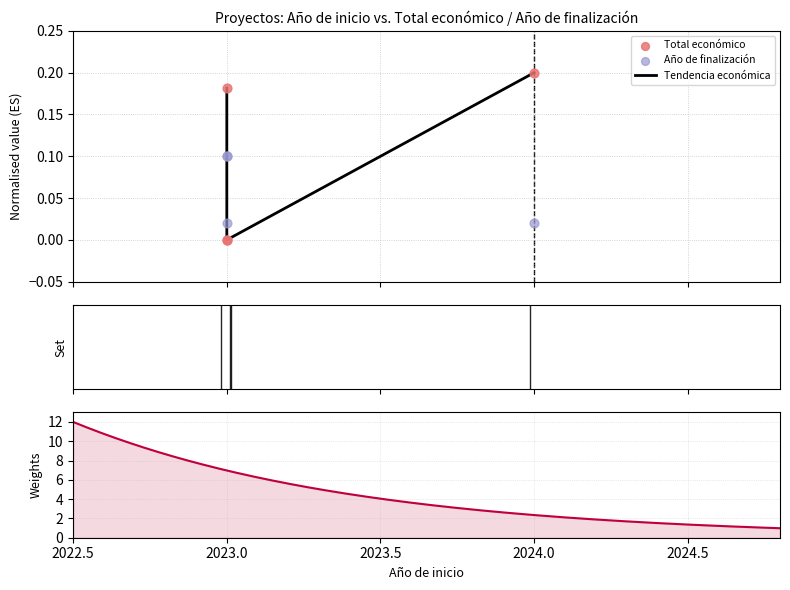

At how many categories does at least one series exceed 0?

4